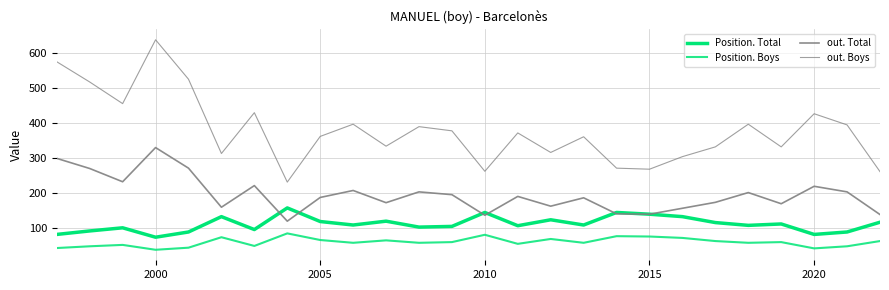

True or false: Position. Boys and out. Total intersect in this chart.

False